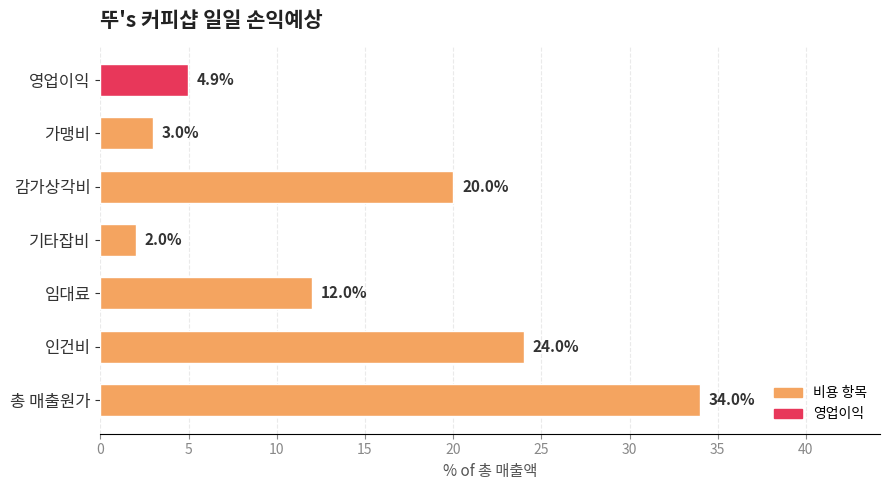

At which label is the value closest to 18?

감가상각비